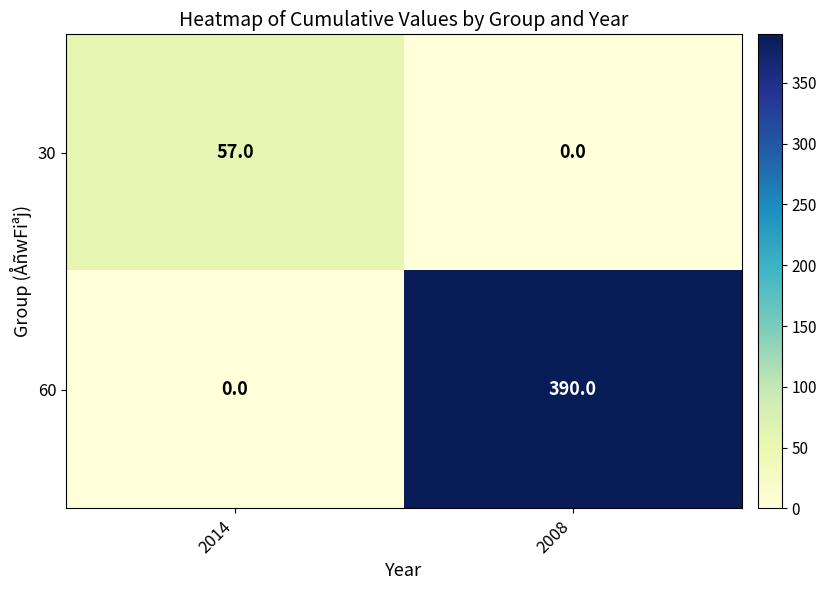

What is the maximum value shown in the chart?

390